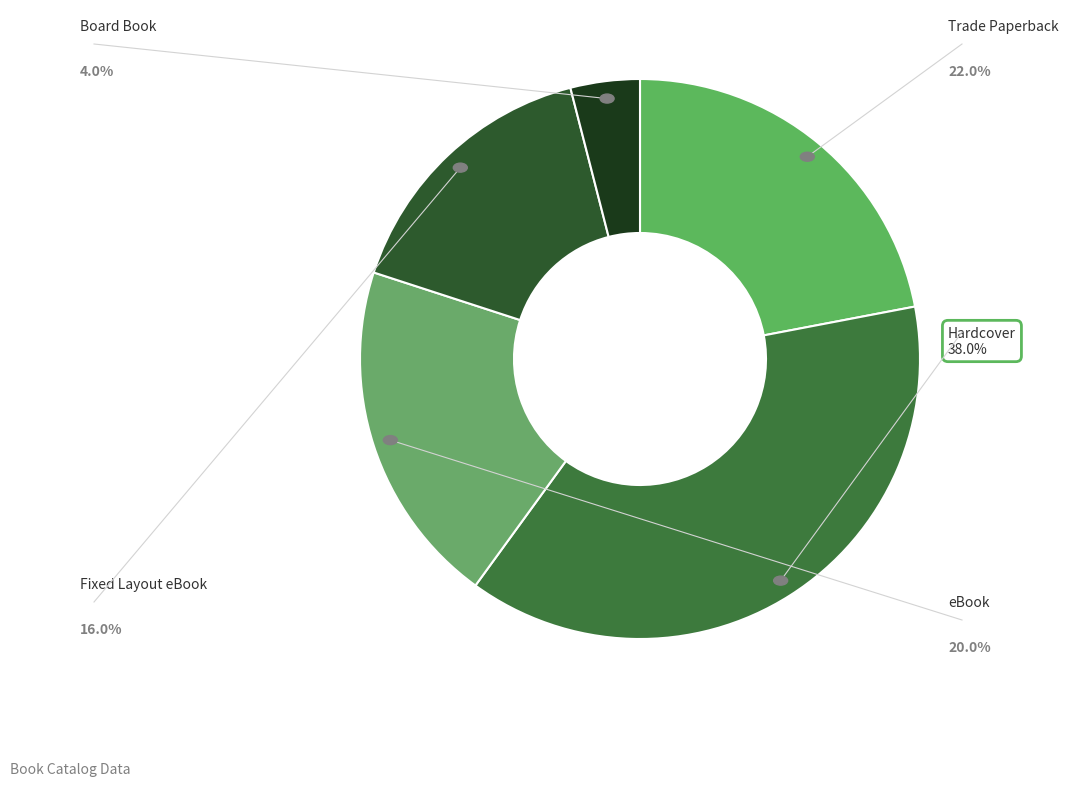

Is there a majority slice in this chart?

No